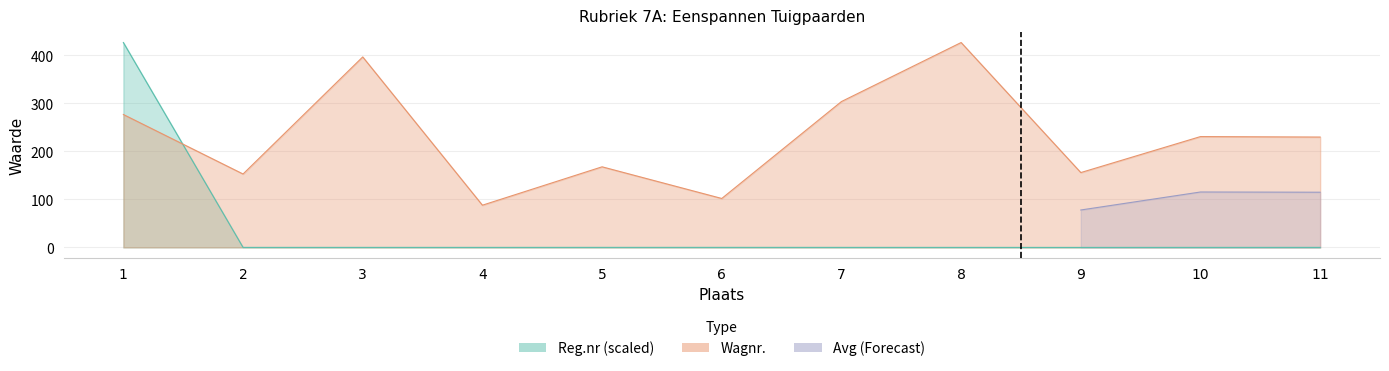

Where is Reg.nr nearest to the value 213?

6